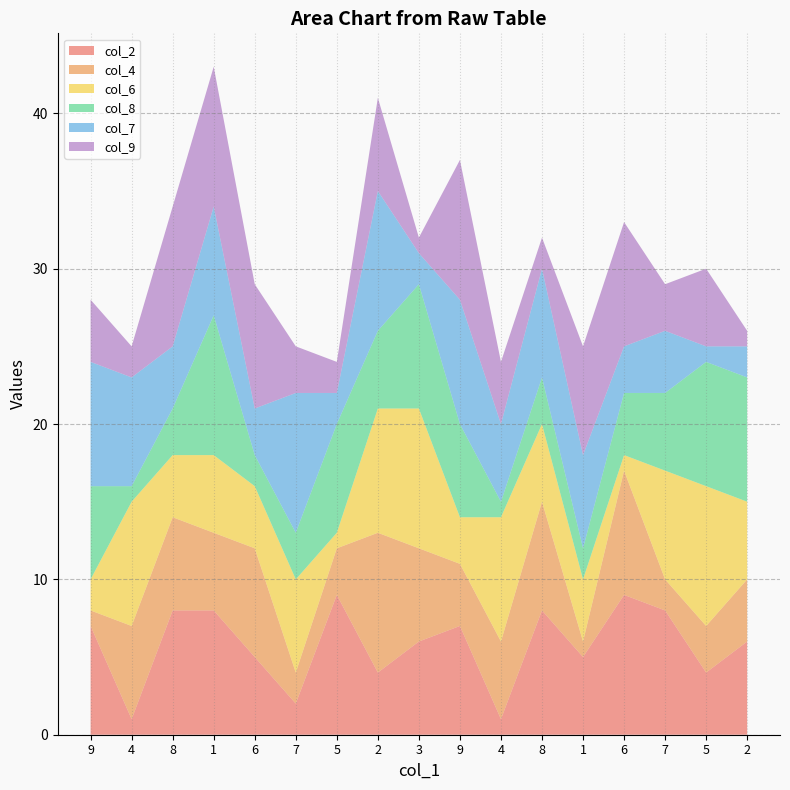

Reading left to right, what are all the values shown in this chart?

col_2: 9=7	4=1	8=8	1=8	6=5	7=2	5=9	2=4	3=6	9=7	4=1	8=8	1=5	6=9	7=8	5=4	2=6
col_4: 9=1	4=6	8=6	1=5	6=7	7=2	5=3	2=9	3=6	9=4	4=5	8=7	1=1	6=8	7=2	5=3	2=4
col_6: 9=2	4=8	8=4	1=5	6=4	7=6	5=1	2=8	3=9	9=3	4=8	8=5	1=4	6=1	7=7	5=9	2=5
col_8: 9=6	4=1	8=3	1=9	6=2	7=3	5=7	2=5	3=8	9=6	4=1	8=3	1=2	6=4	7=5	5=8	2=8
col_7: 9=8	4=7	8=4	1=7	6=3	7=9	5=2	2=9	3=2	9=8	4=5	8=7	1=6	6=3	7=4	5=1	2=2
col_9: 9=4	4=2	8=9	1=9	6=8	7=3	5=2	2=6	3=1	9=9	4=4	8=2	1=7	6=8	7=3	5=5	2=1